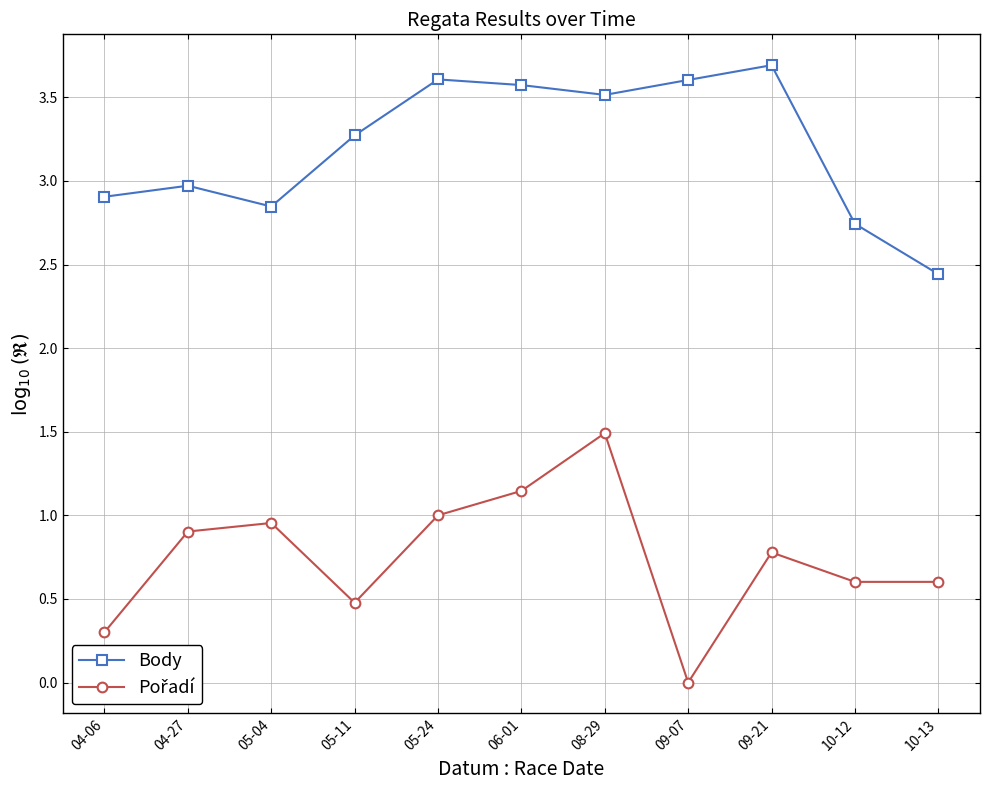

Does the chart have visible grid lines?

Yes